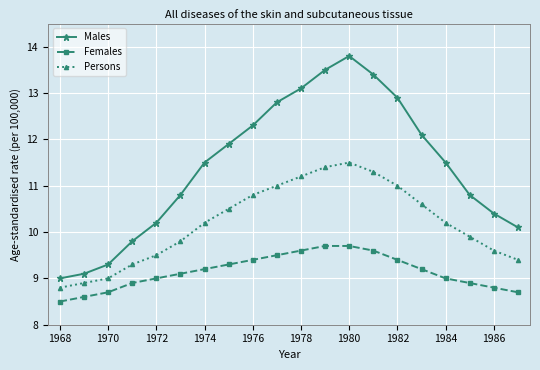

What is the difference between the maximum and minimum values in the Persons series?

2.7